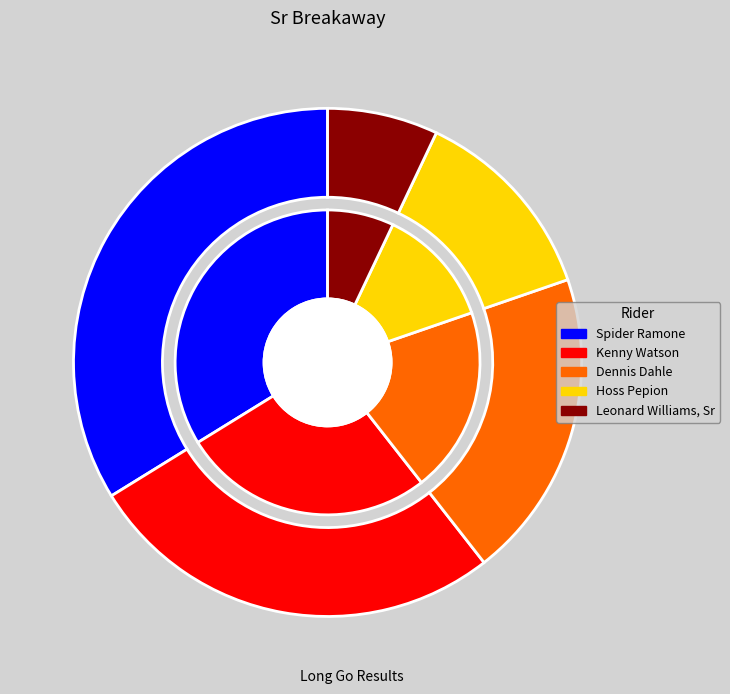

What is the ratio of the value at Leonard Williams, Sr to the value at Dennis Dahle?

0.4